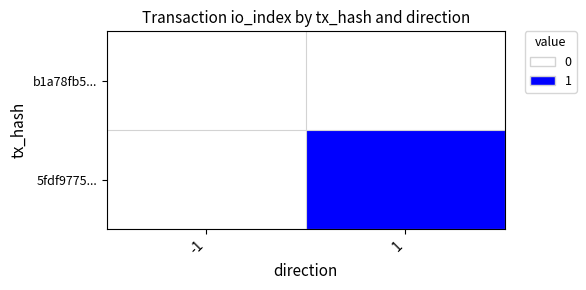

Which series has the largest total across all categories?

5fdf9775...